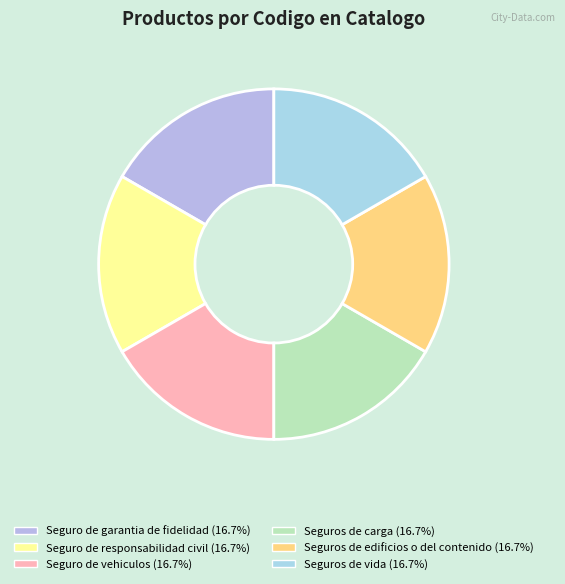

What is the ratio of the value at Seguros de vida to the value at Seguros de carga?

1.0